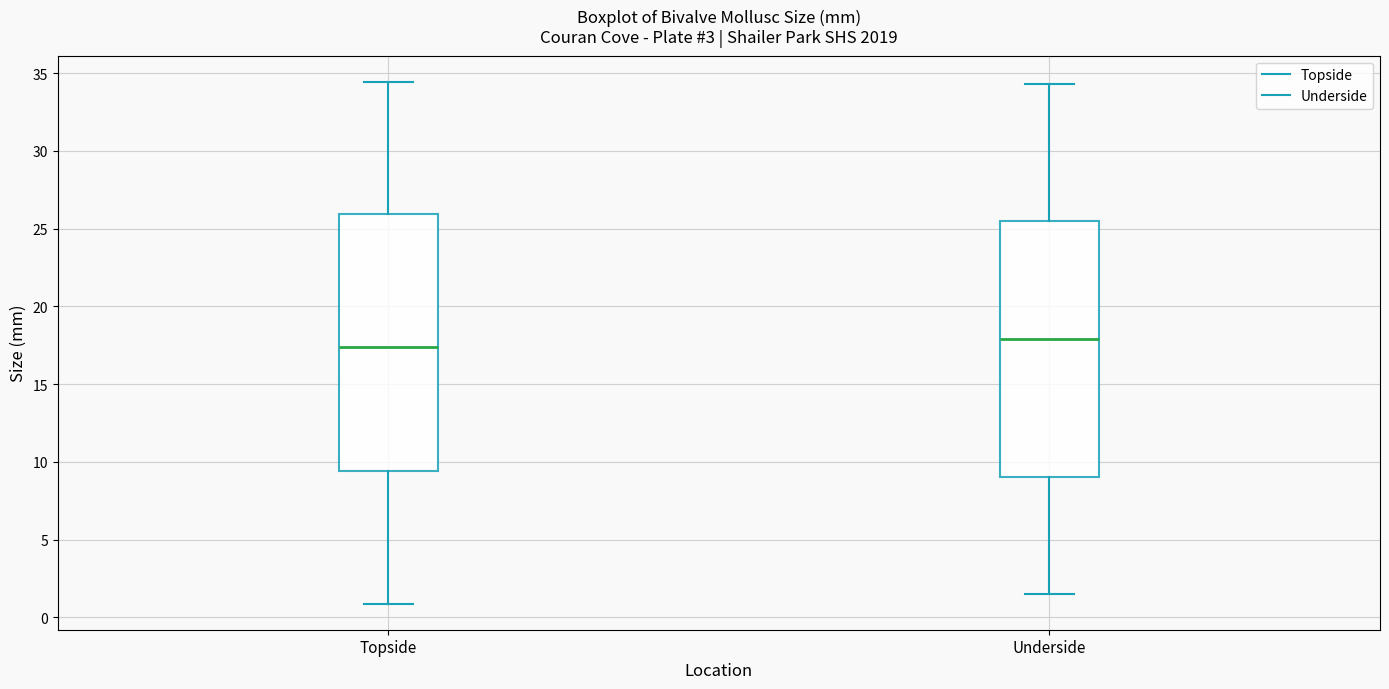

Reading left to right, read every box against the y-axis: the position of its median line, the range the box covers, and the ends of its whiskers. The values are not printed on the chart, so give them approximately, as read against the axis.

Topside: median 17.5, box 9.5 to 26.0, whiskers 1.0 to 34.5
Underside: median 18.0, box 9.0 to 25.5, whiskers 1.5 to 34.5